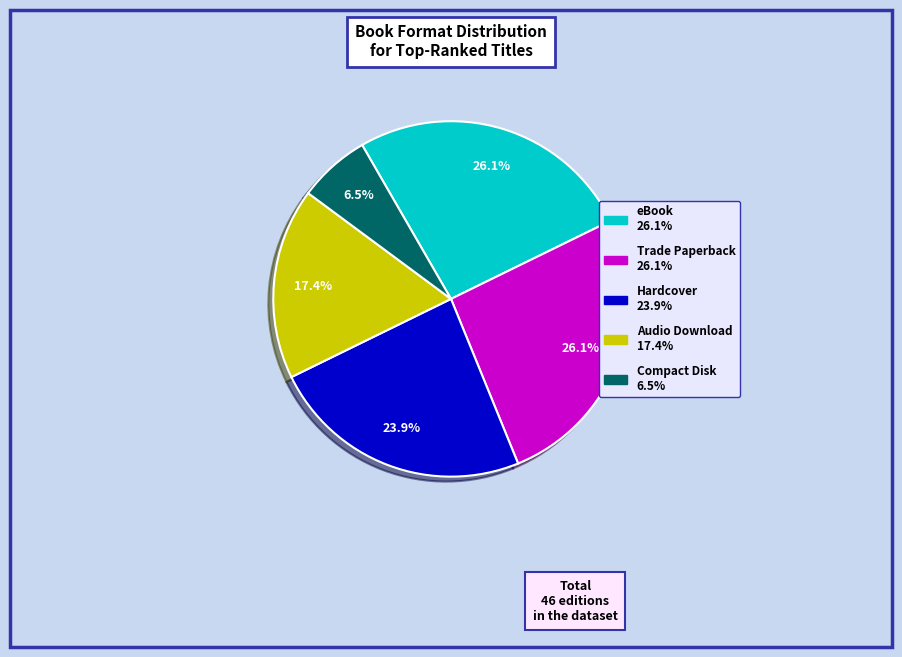

Which slice is the smallest?

Compact Disk